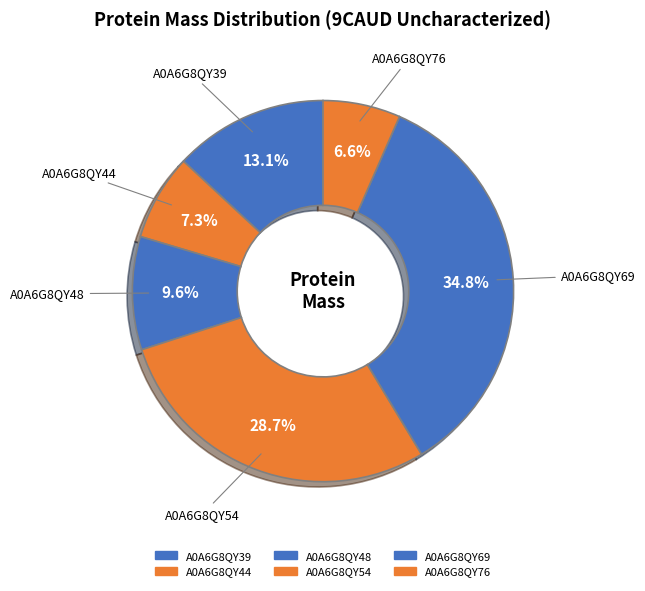

Count the number of slices in the pie.

6